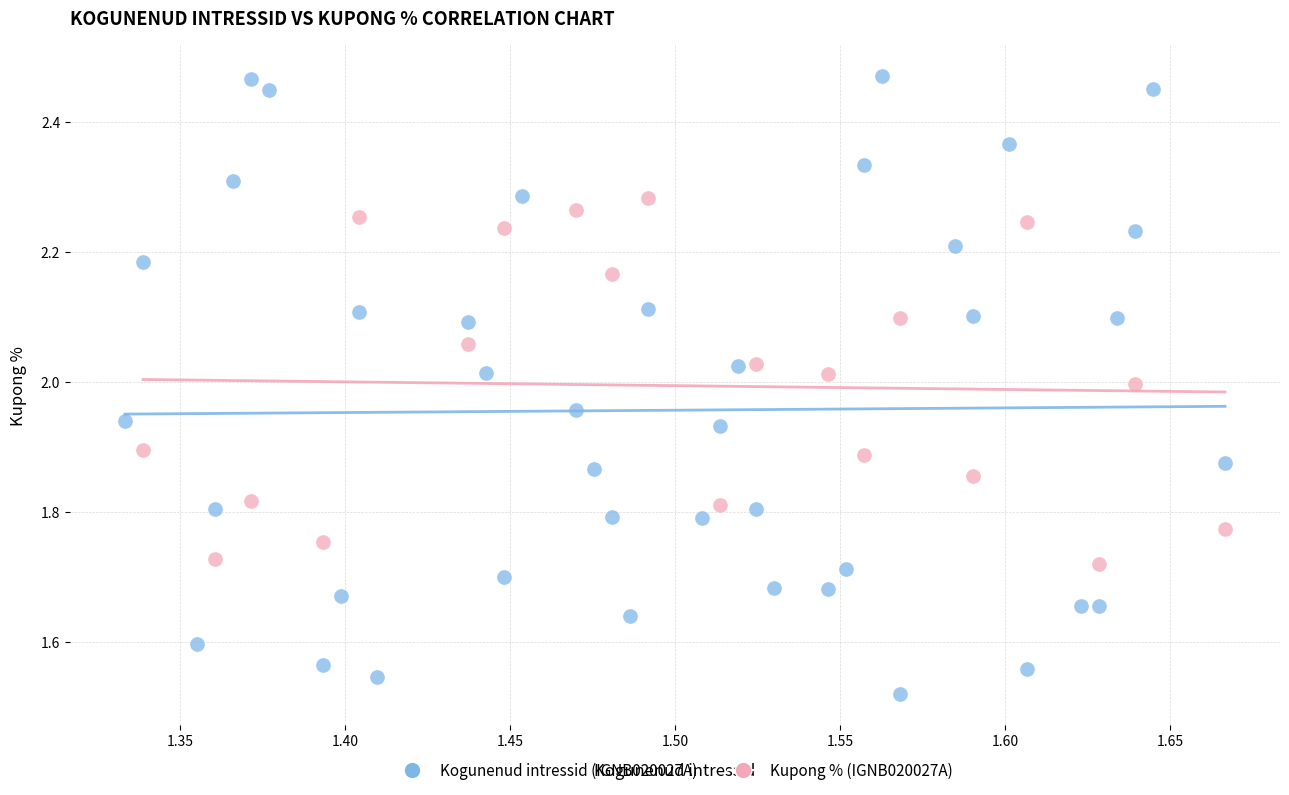

Which series contains the highest Y value?

Kogunenud intressid (IGNB020027A)